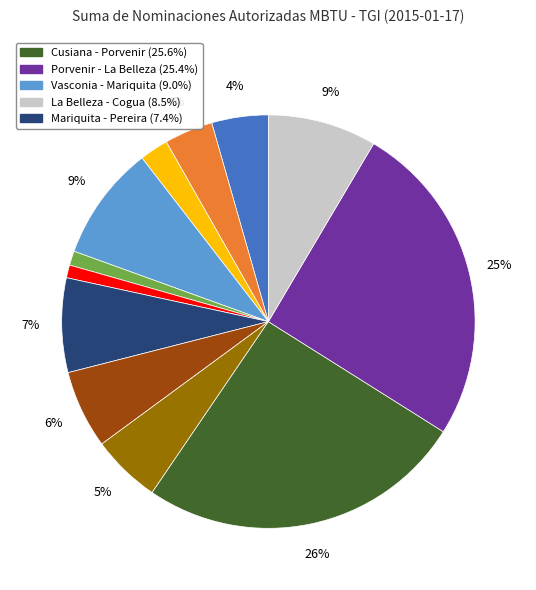

To the nearest percent, what is the difference between the largest and smallest slice percentages?

25%